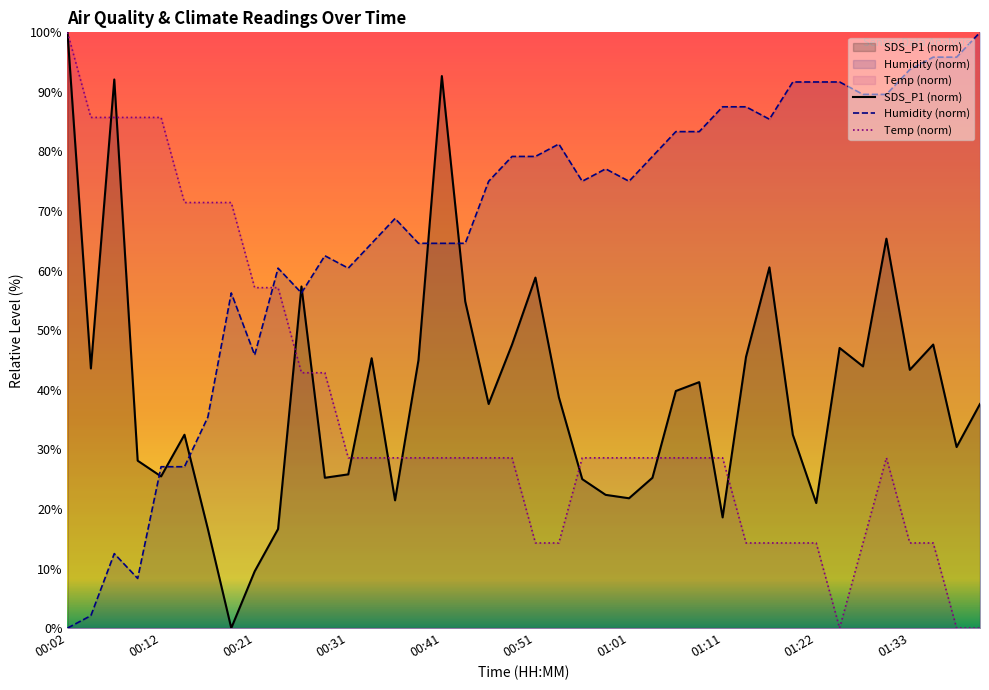

At 13, list the series in order from largest to smallest.

Humidity (norm), SDS_P1 (norm), Temp (norm)